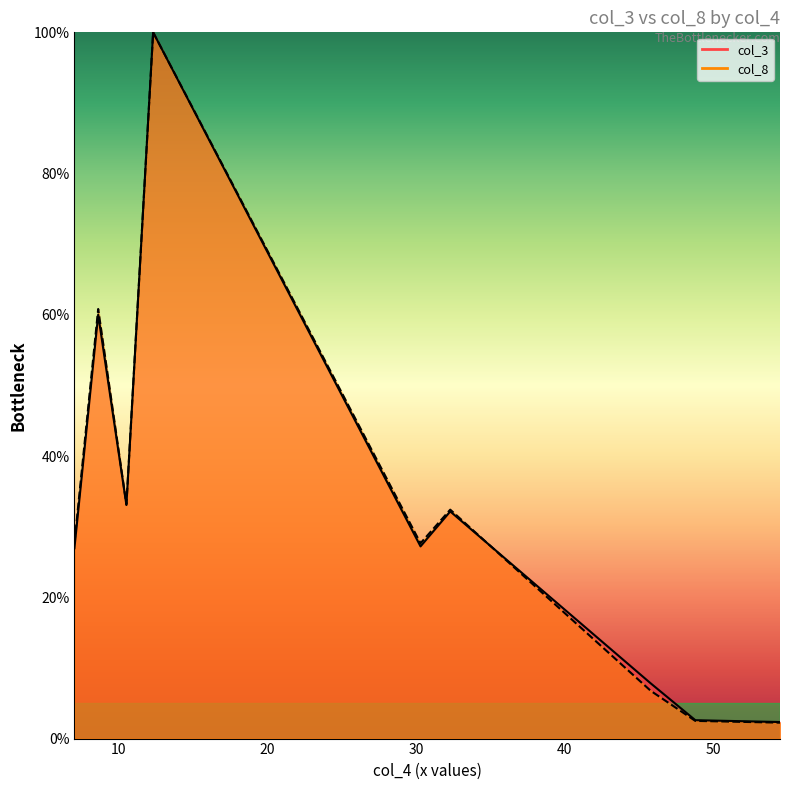

How many interior local peaks does the col_3 line series have?

3